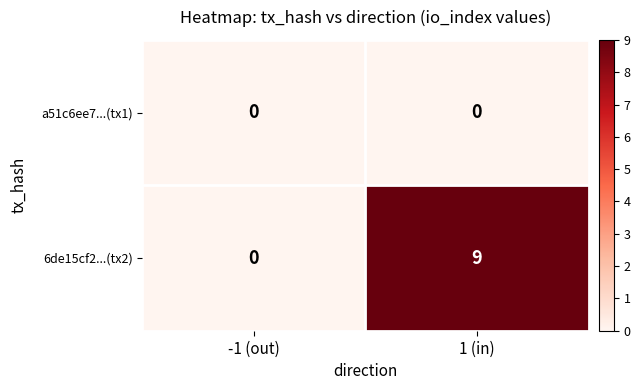

What is the difference between the maximum and minimum values in the 6de15cf2...(tx2) series?

9